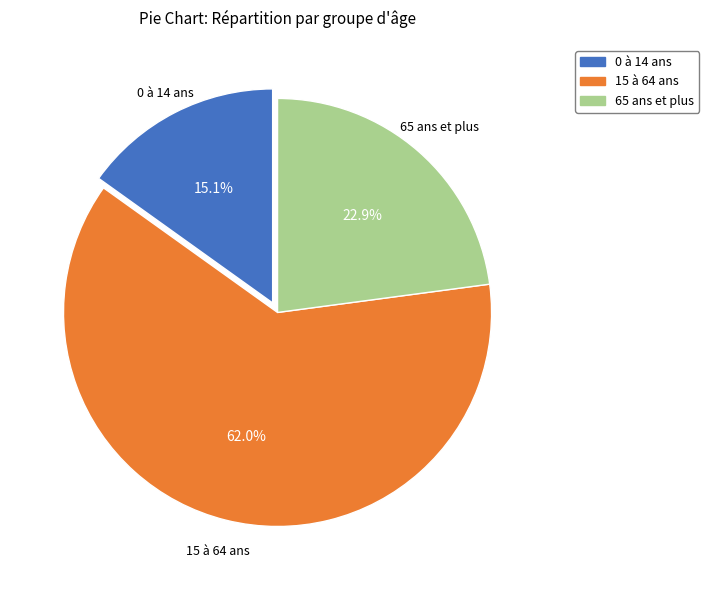

Which slice is the largest?

15 à 64 ans